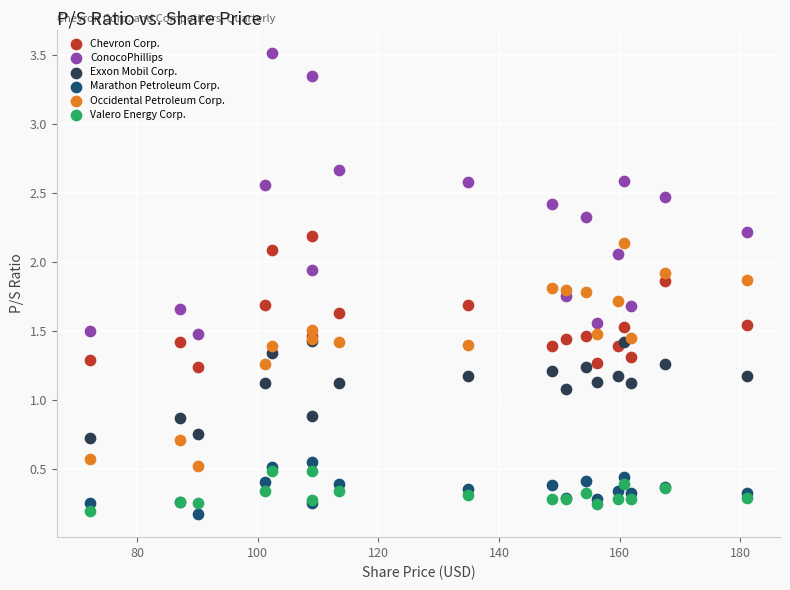

Across all series, what Y value is closest to 1?

1.1